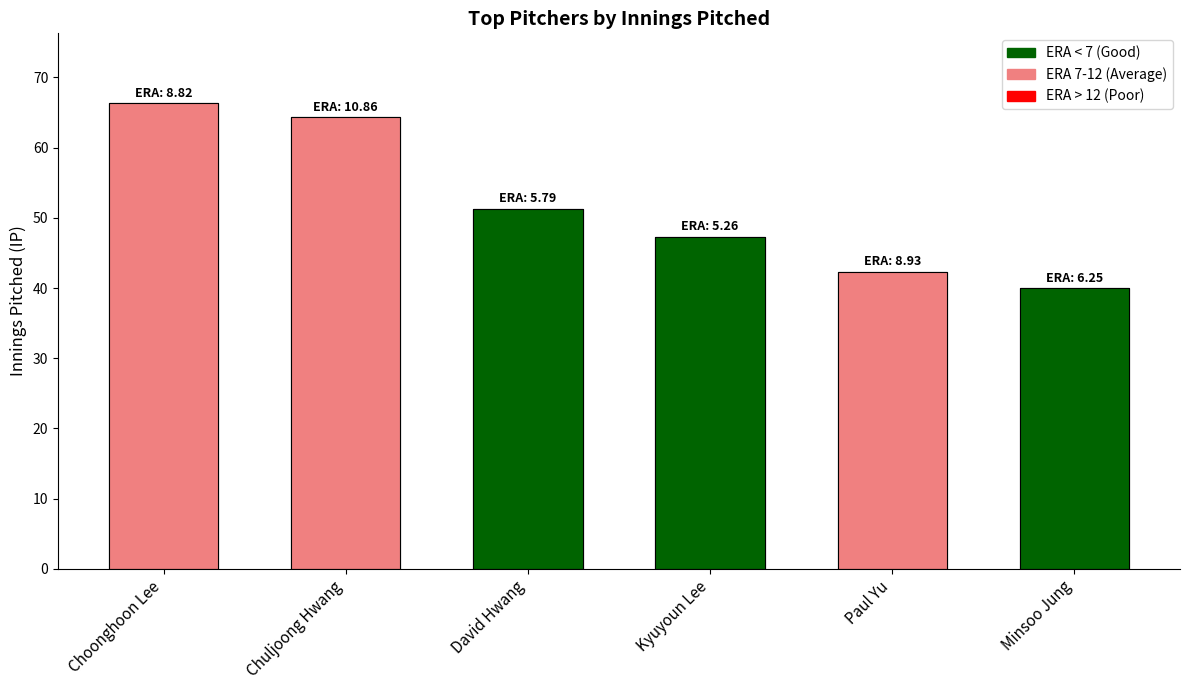

Reading left to right, extract all data points from this chart.

66.3	64.3	51.3	47.3	42.3	40.0